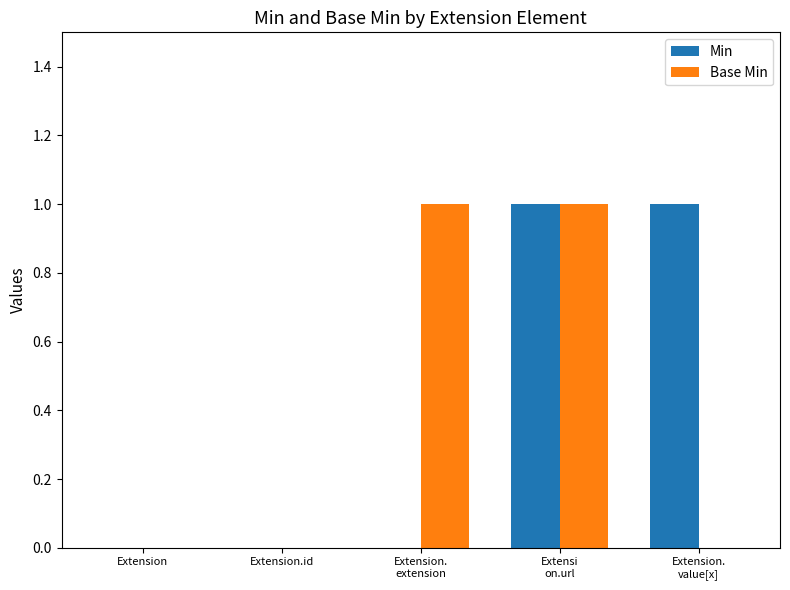

True or false: Min has a value of -1 at Extension.

False